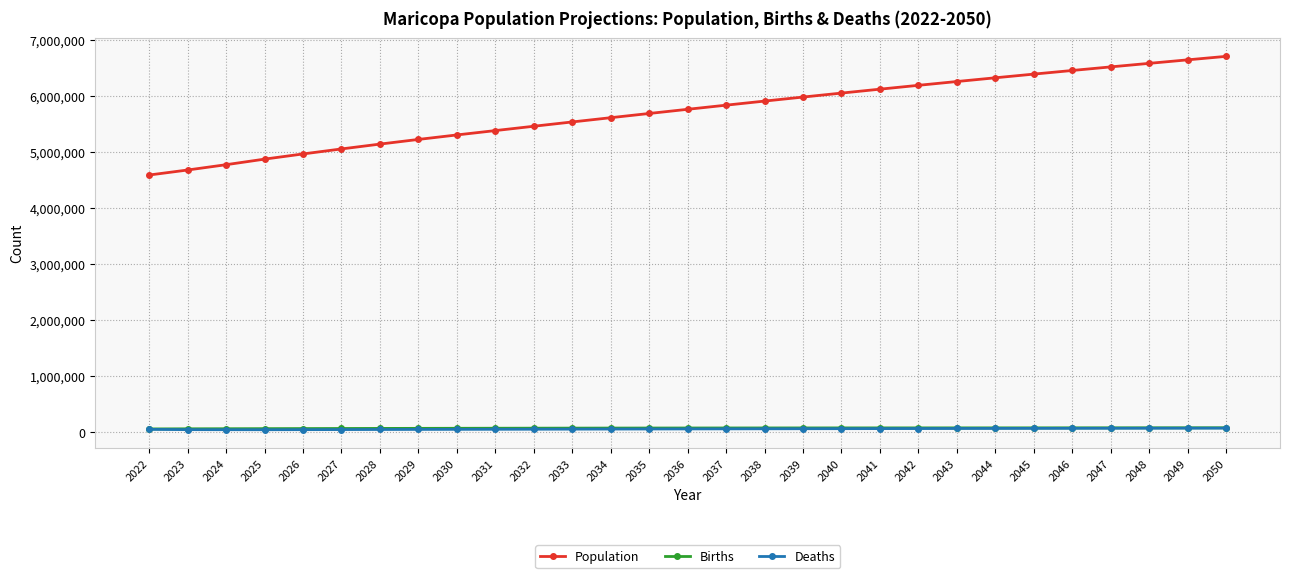

What is the difference between the maximum and second lowest values in the Births series?

18885